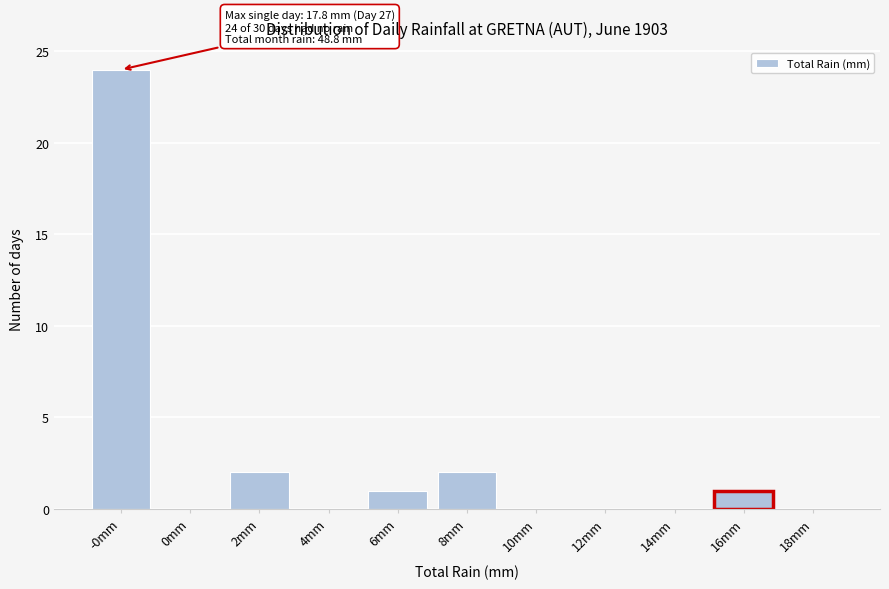

Reading left to right, extract all data points from this chart.

-0mm=24	0mm=0	2mm=2	4mm=0	6mm=1	8mm=2	10mm=0	12mm=0	14mm=0	16mm=1	18mm=0